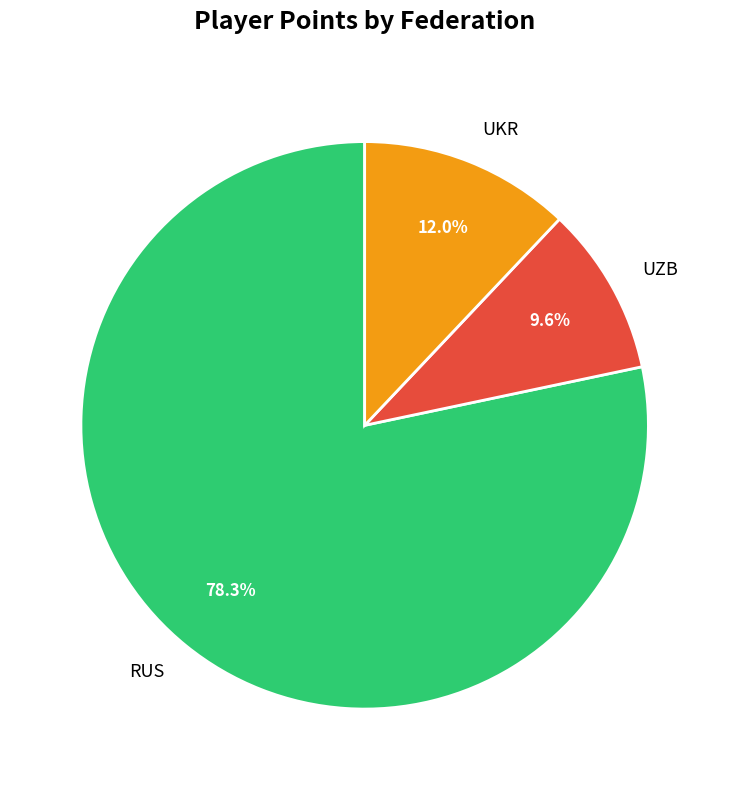

Is it true that RUS is 19% of the pie?

False